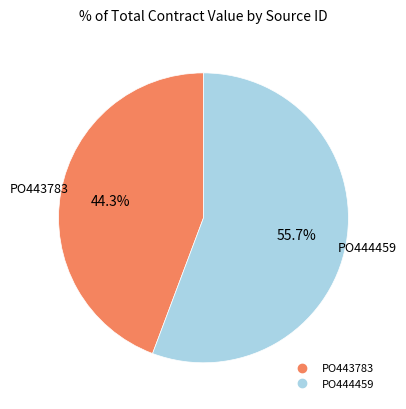

Rank the categories by value from lowest to highest.

PO443783, PO444459